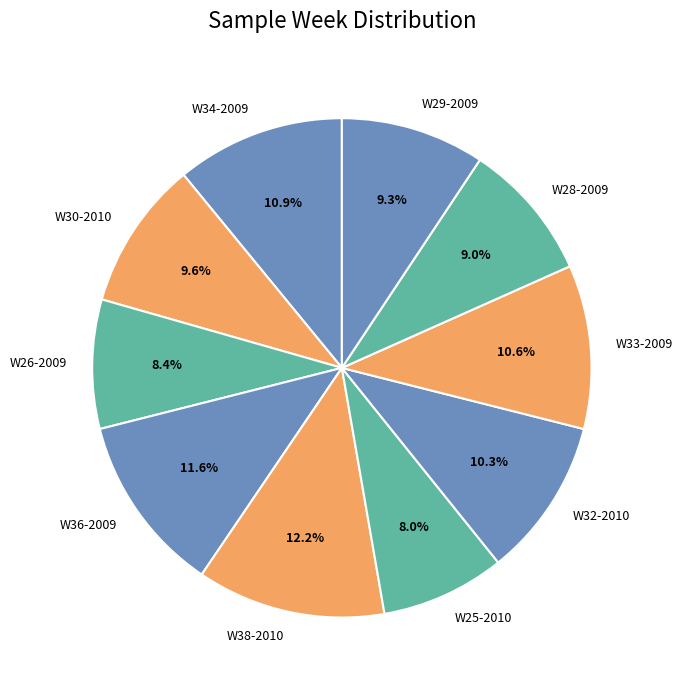

Which has a higher value, W38-2010 or W28-2009?

W38-2010